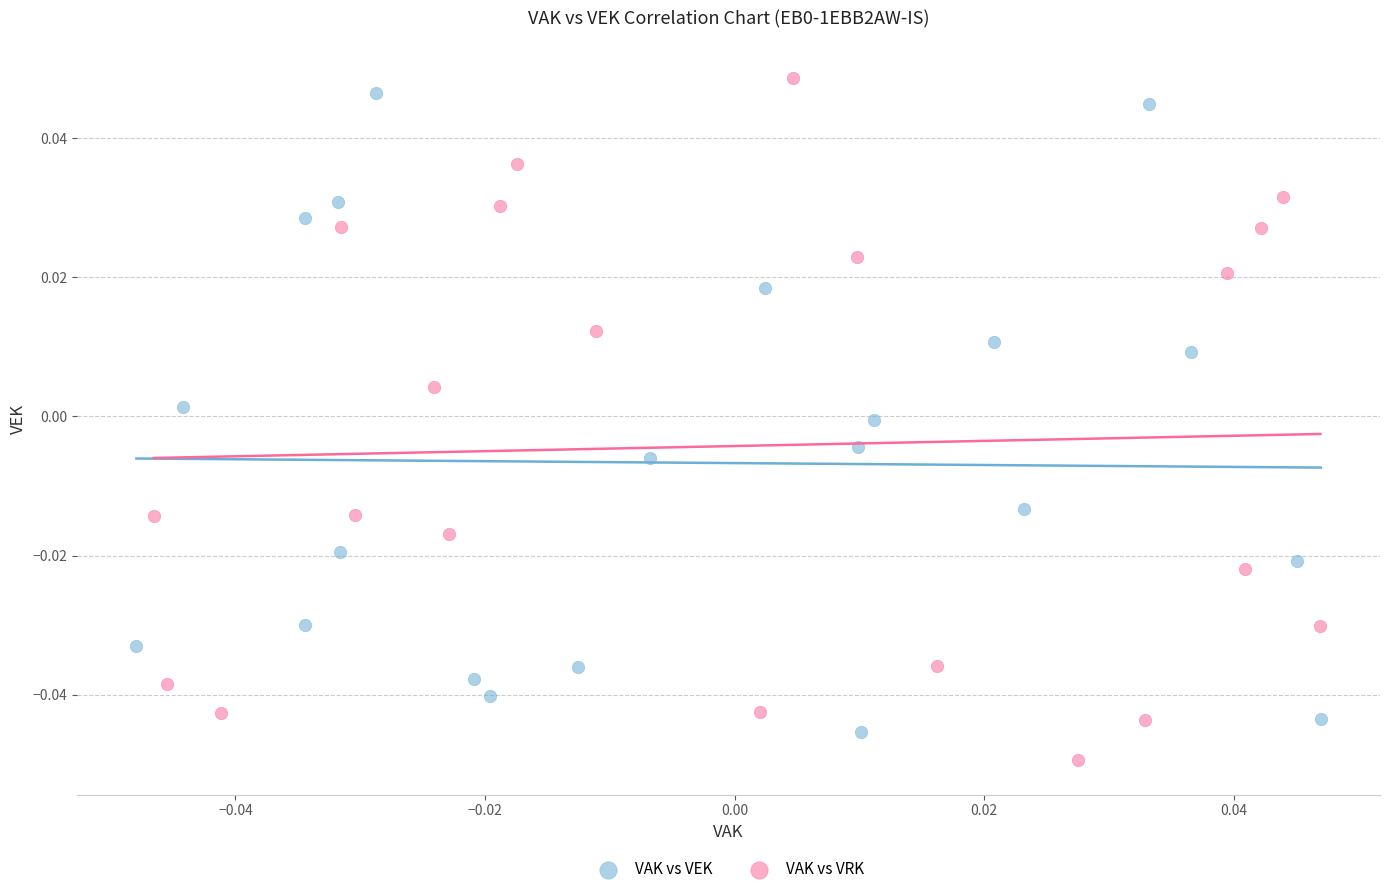

Which series reaches the minimum Y coordinate?

VAK vs VRK